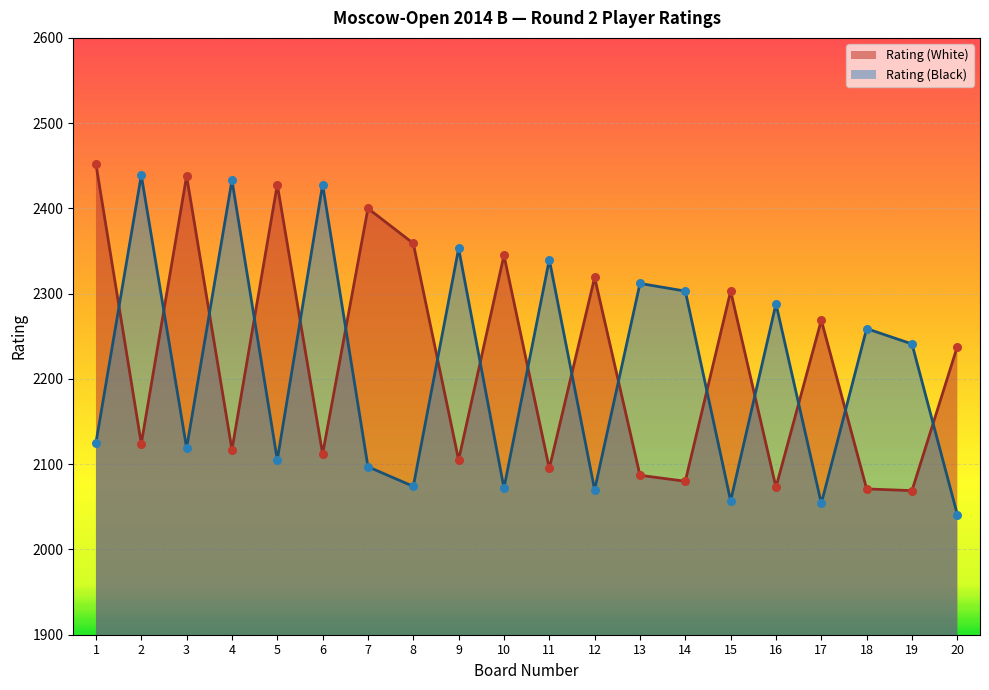

Is the value of Rating (White) at 7 greater than the value of Rating (Black) at 19?

Yes